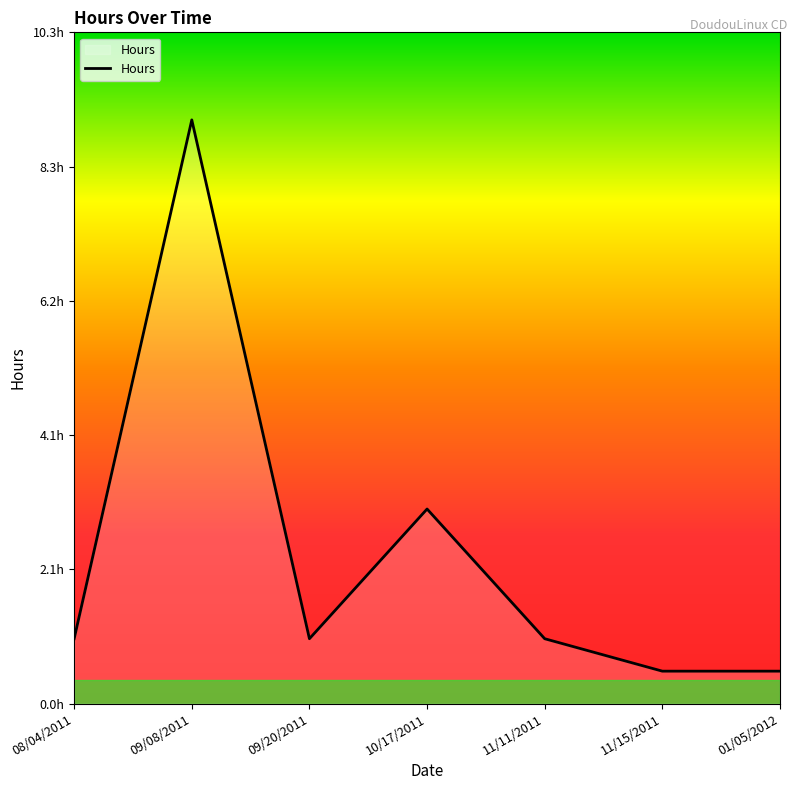

Is this an area chart (filled region under the line)?

Yes